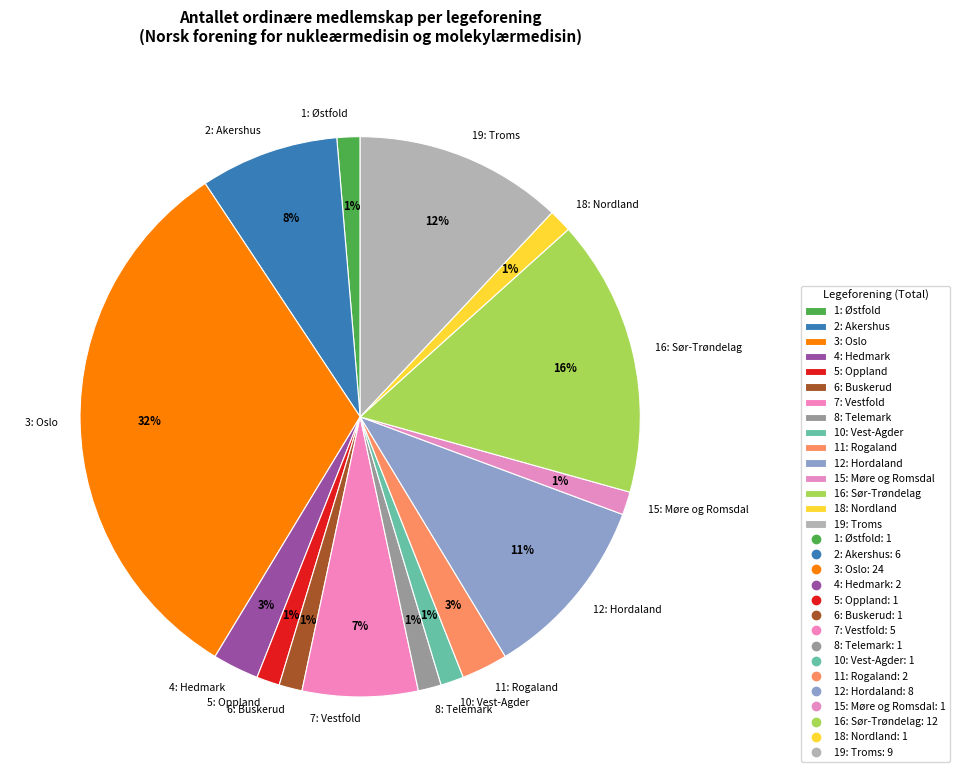

True or false: 4: Hedmark accounts for 11% of the total.

False